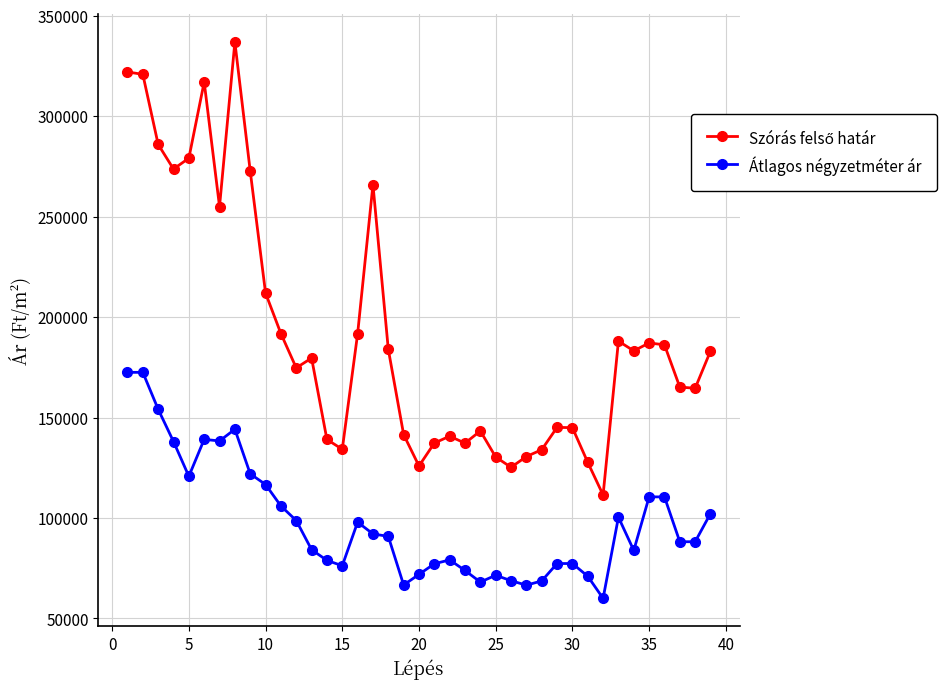

What is the minimum value shown in the chart?

59999